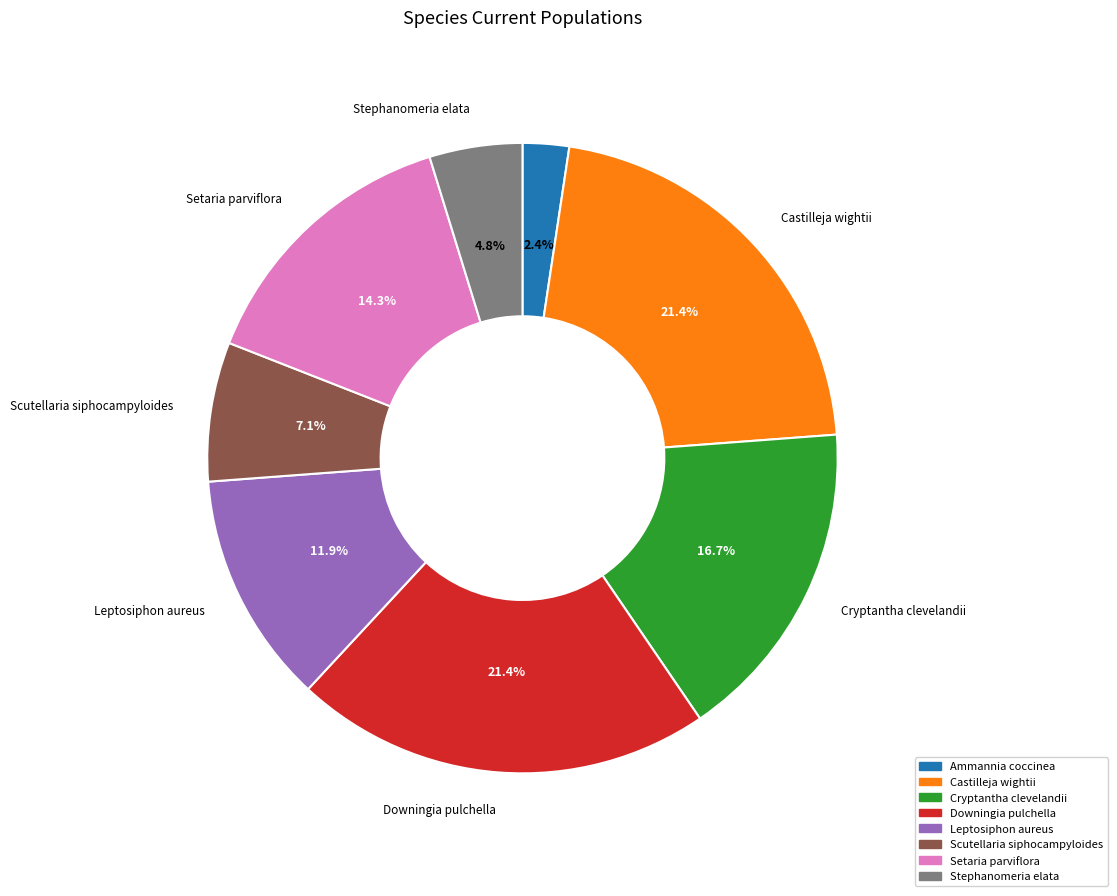

Does Castilleja wightii represent more than half of the total?

No